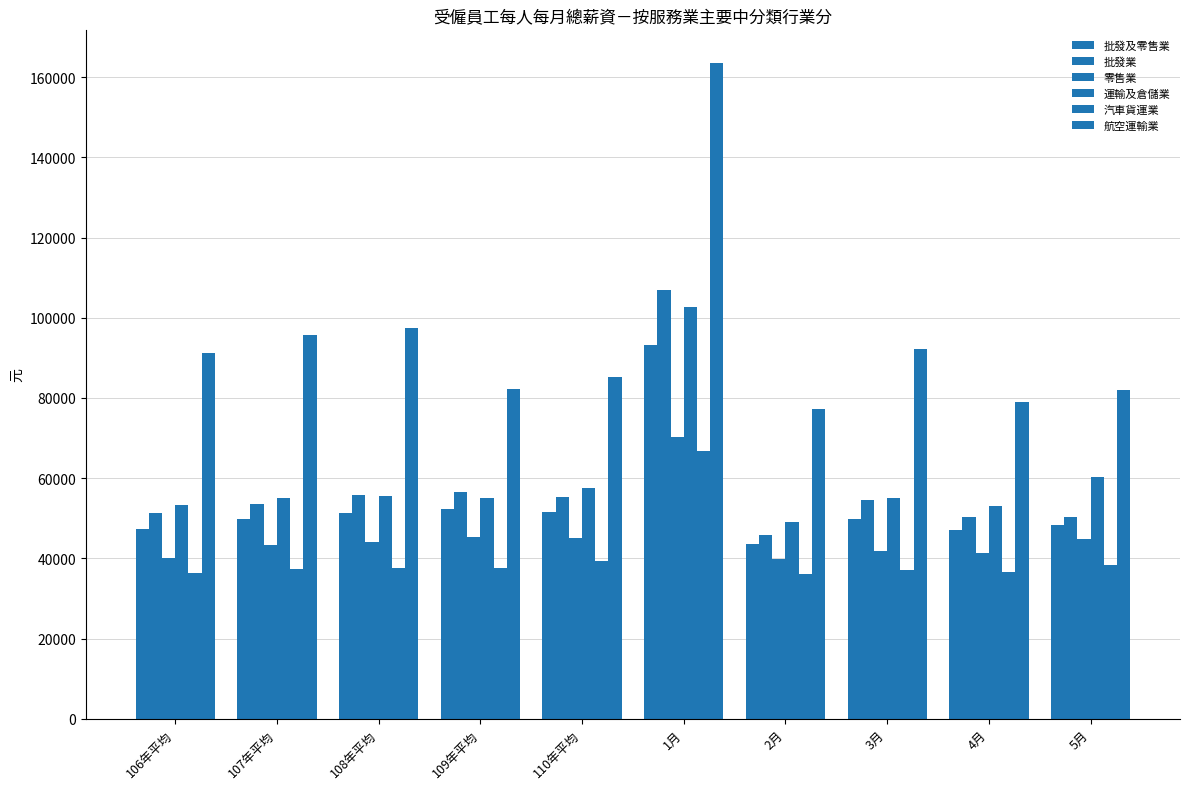

How many data points in 批發業 are less than 54478?

5